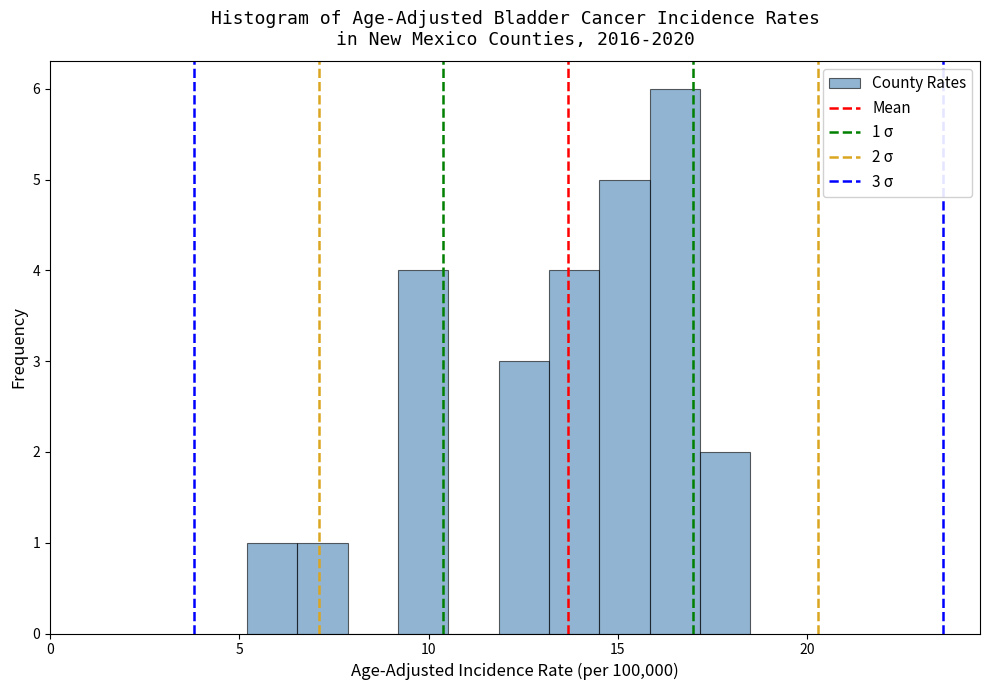

Around what value on the x-axis is the tallest bar? Give the approximate position of its centre, as read against the axis.

16.5